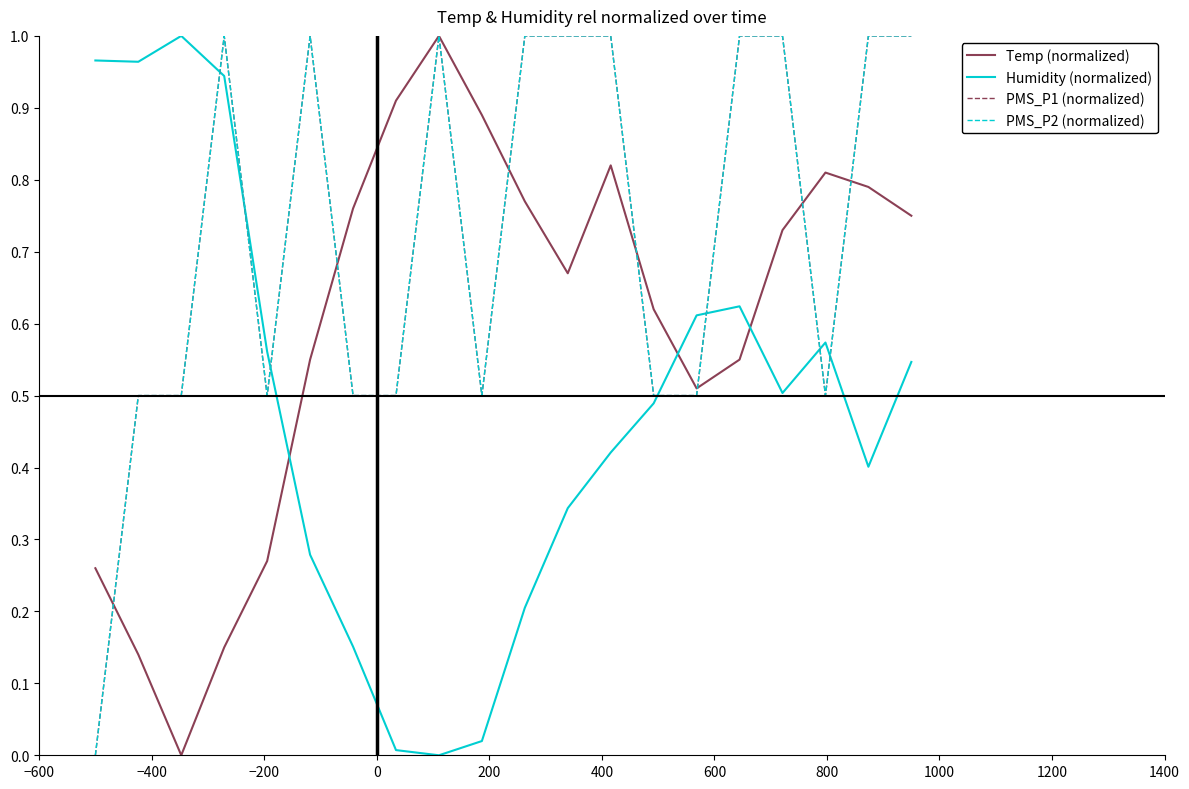

True or false: PMS_P2 (normalized) and PMS_P1 (normalized) cross at least once.

False